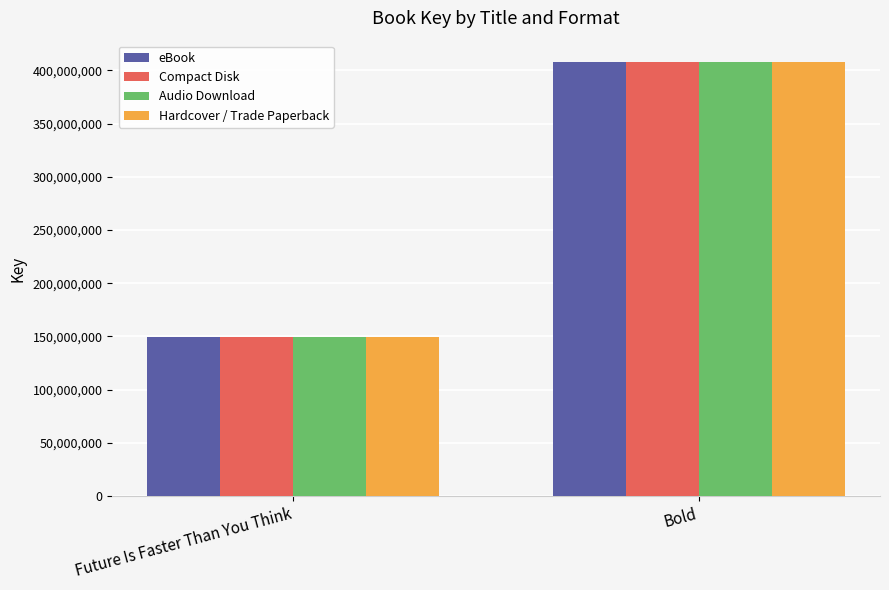

Is it true that eBook equals 407537374 at Bold?

True